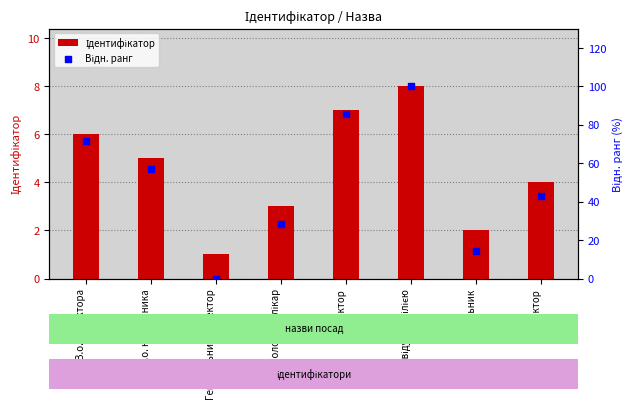

What are all the series names shown in the legend?

Ідентифікатор, Відн. ранг